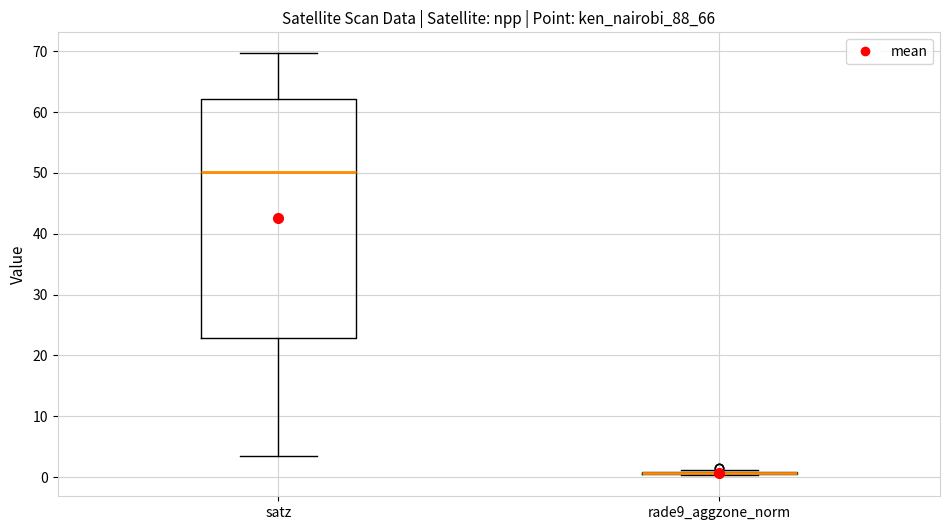

Reading left to right, read every box against the y-axis: the position of its median line, the range the box covers, and the ends of its whiskers. The values are not printed on the chart, so give them approximately, as read against the axis.

satz: median 50, box 23 to 62, whiskers 3 to 70
rade9_aggzone_norm: box collapsed to a line at 1, whiskers 0 to 1